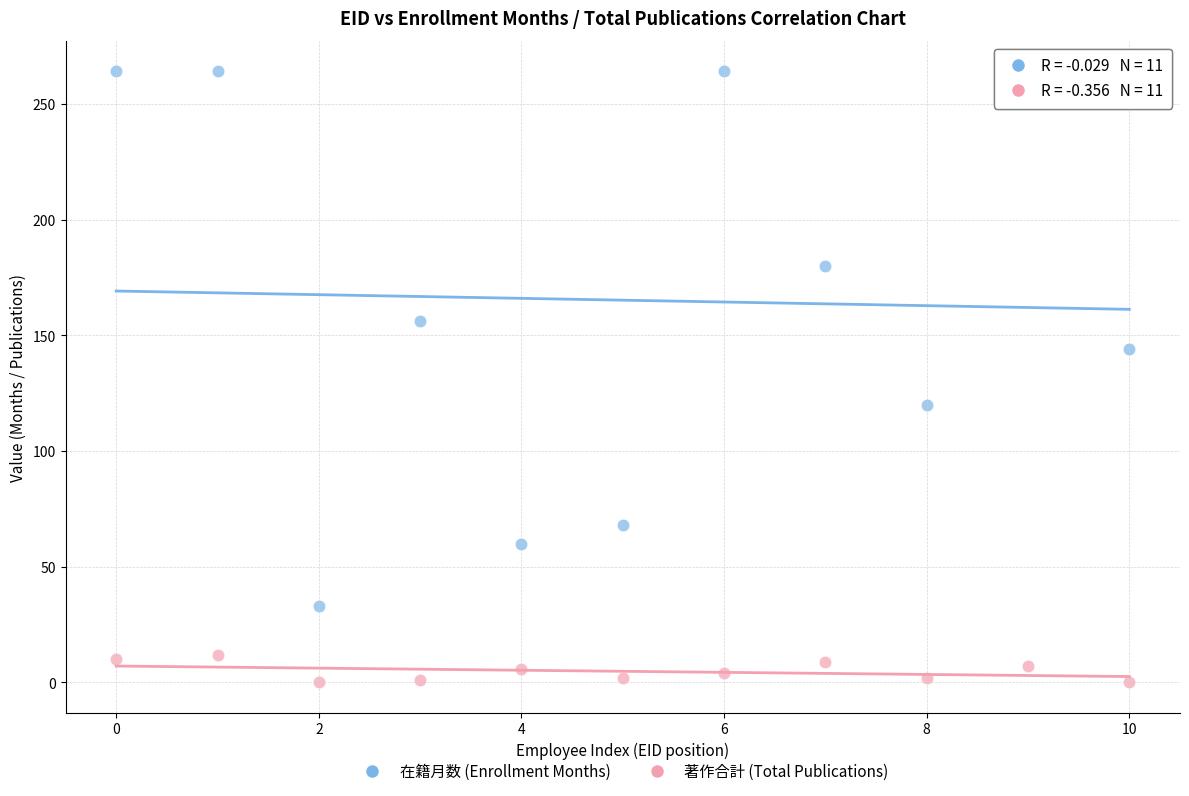

Across all data points, what is the range of Y values (max minus min)?

264